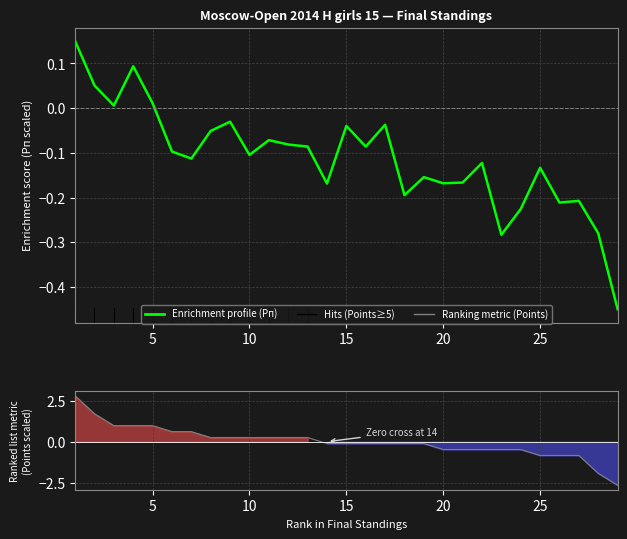

What is the smallest value displayed?

-2.7